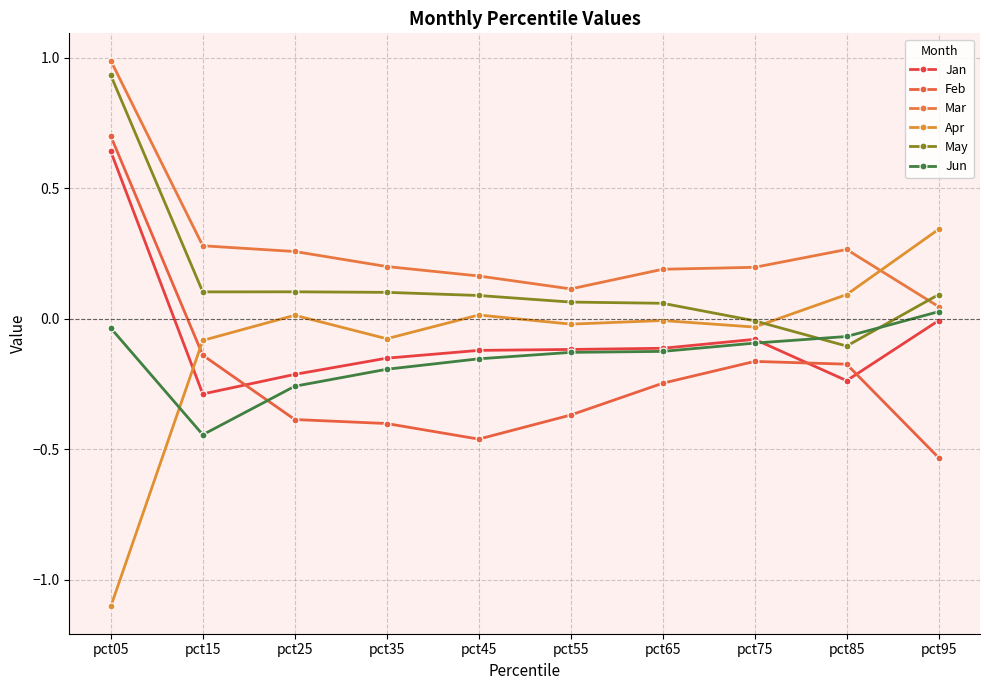

How many data points in Jun are less than 0?

9